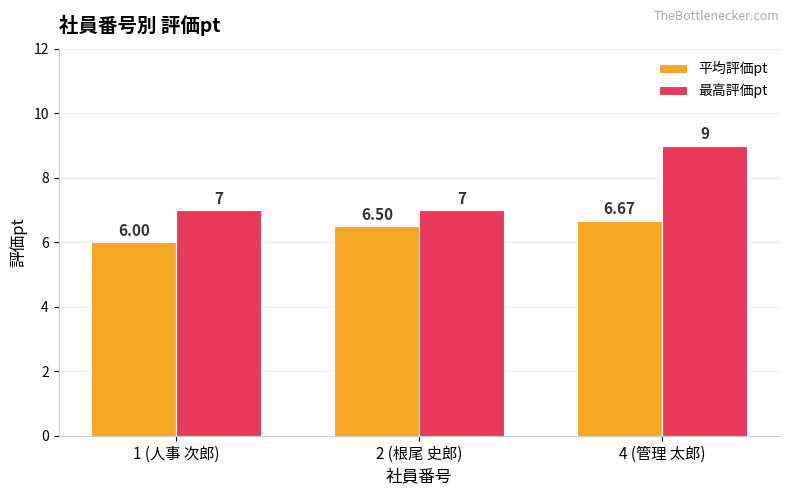

The 最高評価pt series shows 7.0 at 1 (人事 次郎). True or false?

True